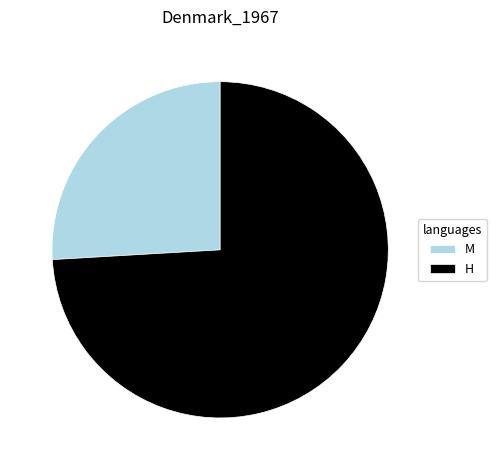

What is the ratio of the value at H to the value at M?

2.9